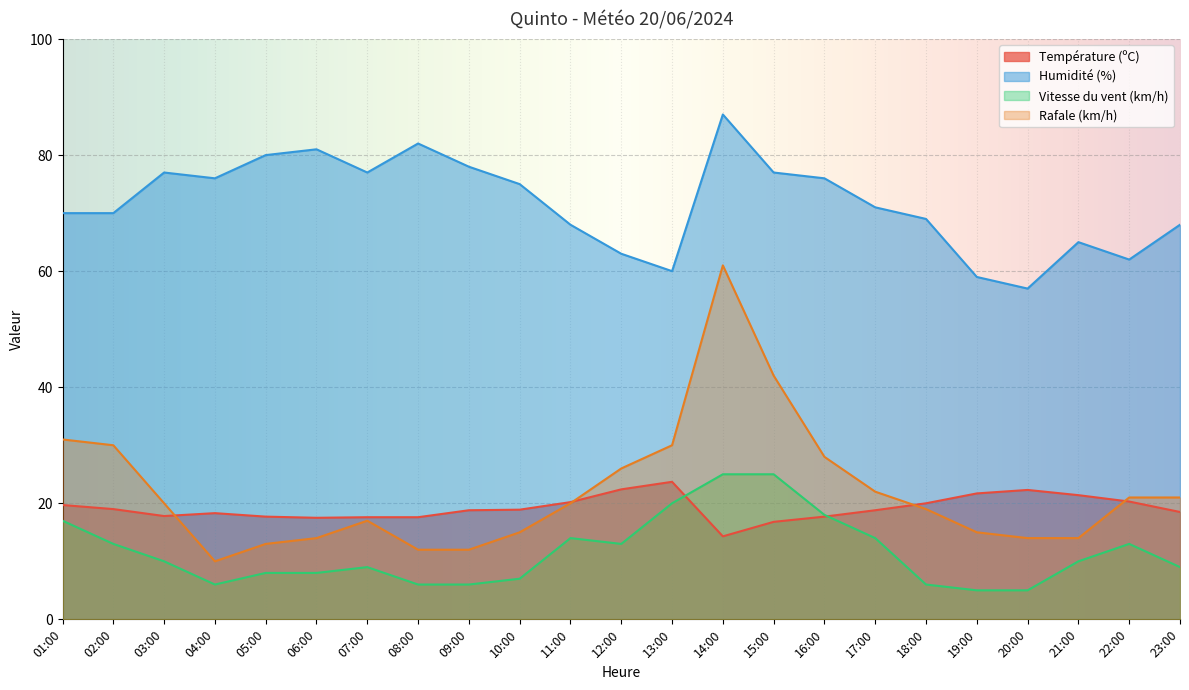

At which label is Rafale (km/h) closest to 35?

01:00